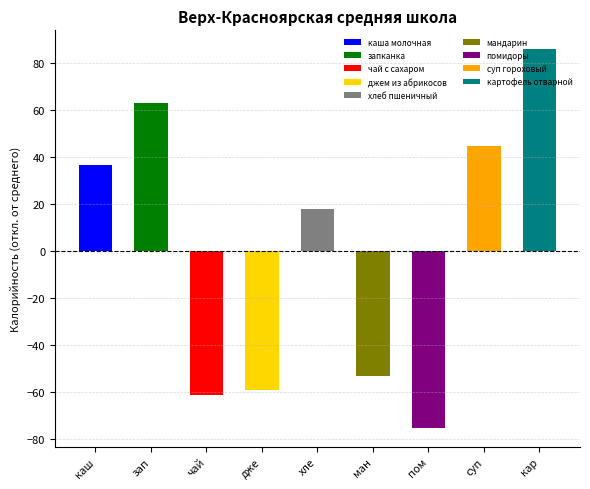

How many bars are there in total?

9